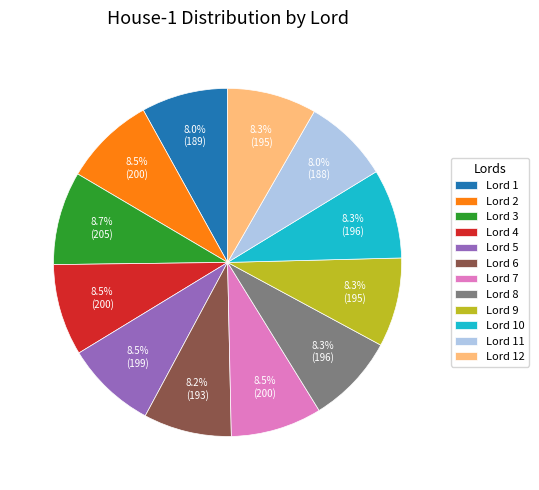

What is the total percentage of Lord 1 and Lord 6?

16.2%